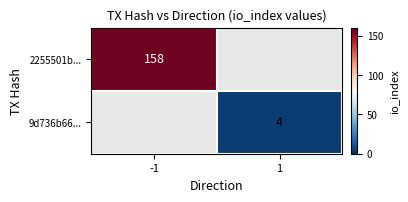

Is the value of 9d736b66... at 1 greater than the value of 2255501b... at -1?

No